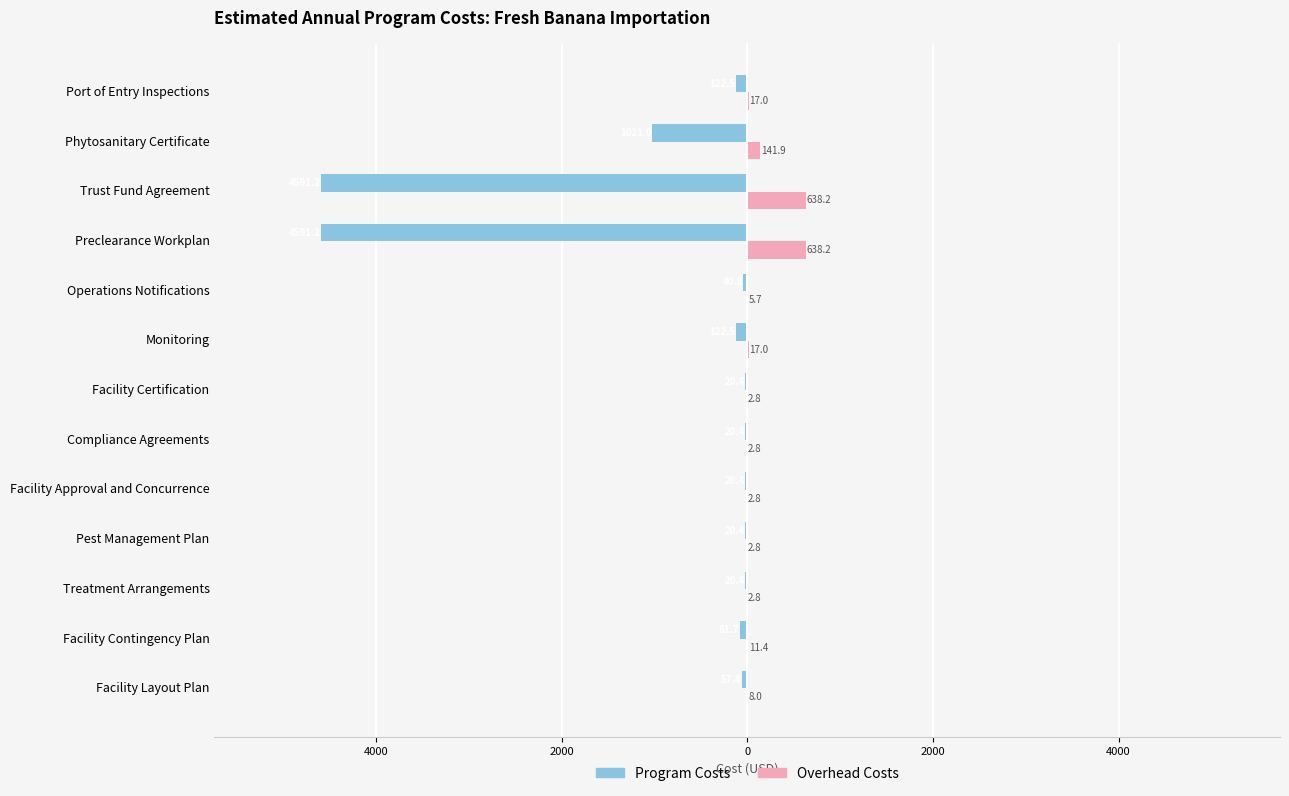

What are all the series names shown in the legend?

Program Costs, Overhead Costs